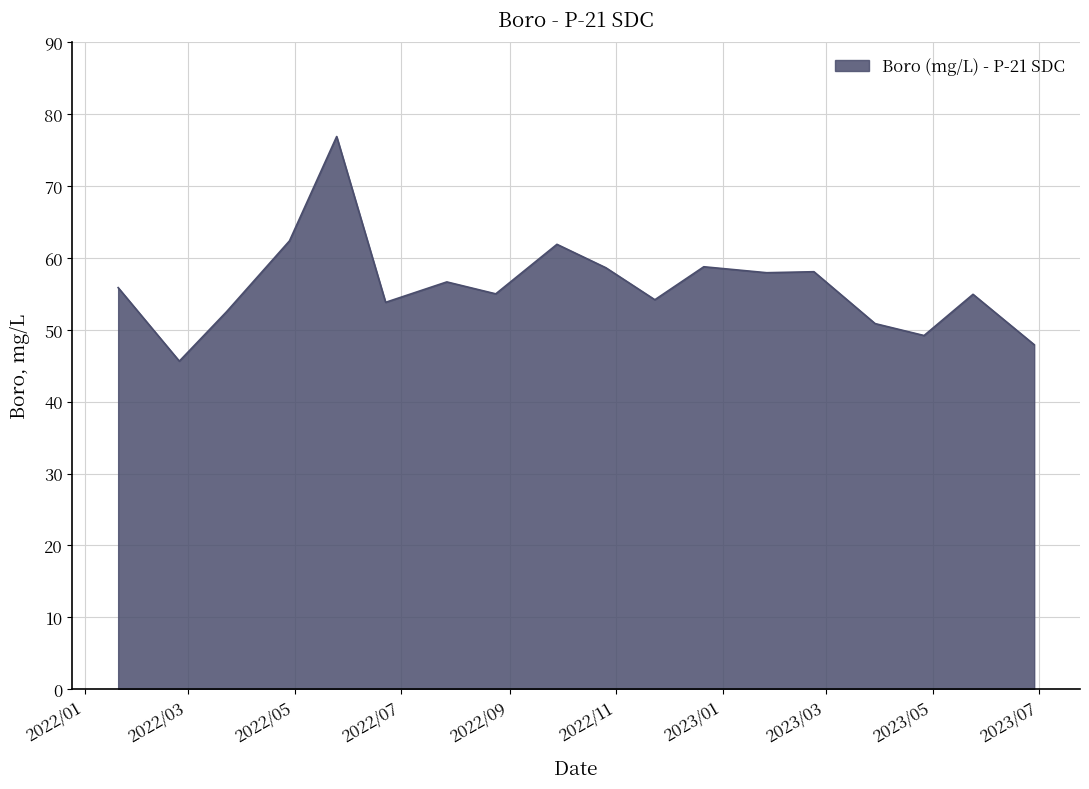

What is the difference between the maximum and minimum values?

31.3